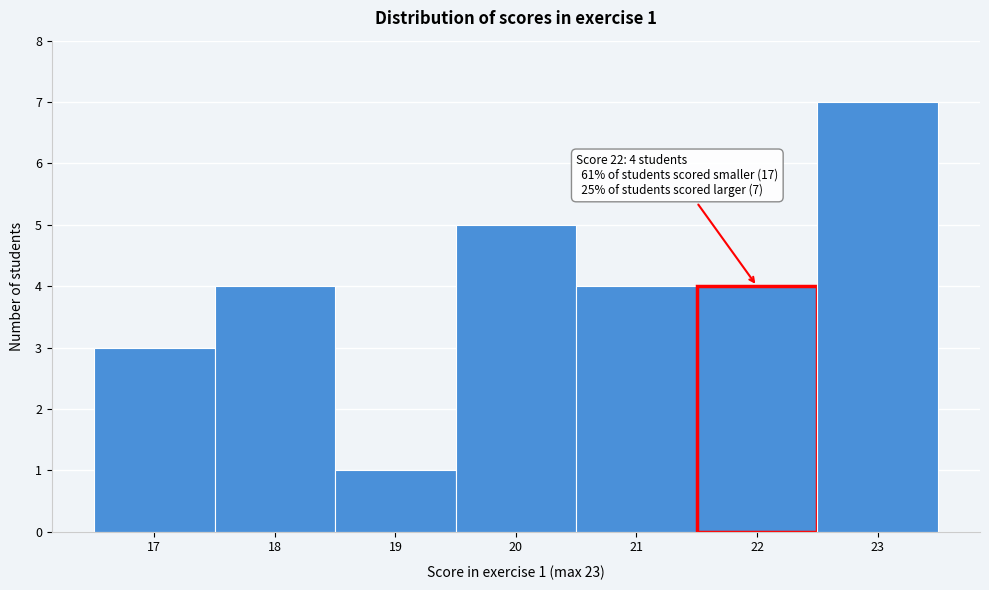

Which range on the x-axis has the tallest bar?

22.5 to 23.5